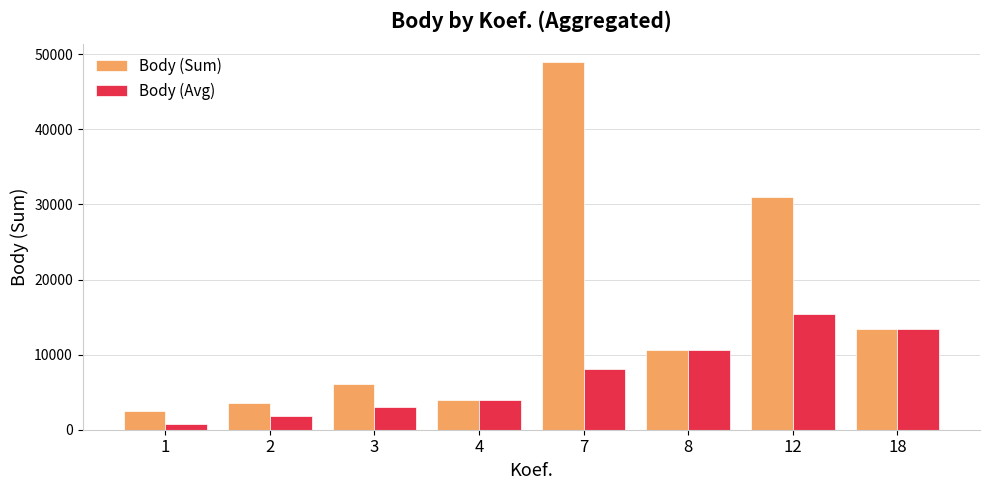

What is the difference between the Body (Sum) values at 2 and 3?

2486.0